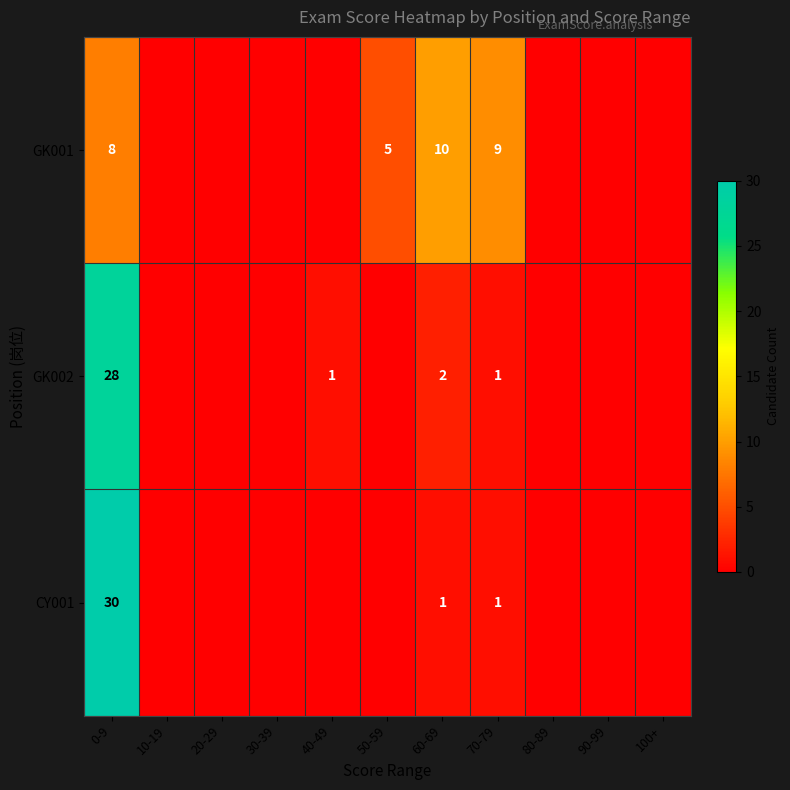

The value of GK001 at 50-59 is 5. True or false?

True